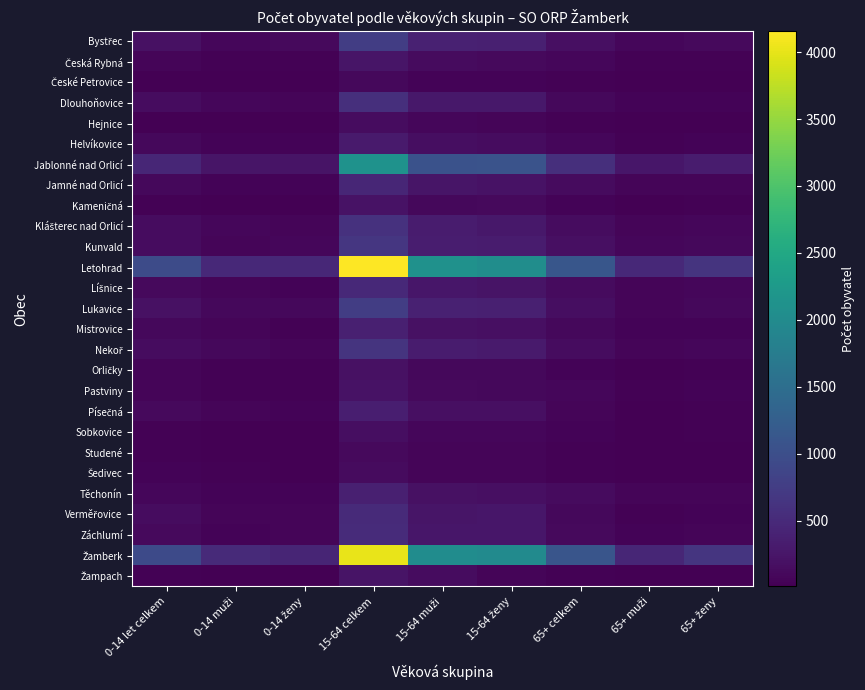

List the series in order of their peak value, lowest first.

České Petrovice, Studené, Šedivec, Hejnice, Sobkovice, Orličky, Pastviny, Kameničná, Žampach, Česká Rybná, Helvíkovice, Písečná, Těchonín, Mistrovice, Jamné nad Orlicí, Líšnice, Verměřovice, Záchlumí, Dlouhoňovice, Klášterec nad Orlicí, Nekoř, Kunvald, Bystřec, Lukavice, Jablonné nad Orlicí, Žamberk, Letohrad